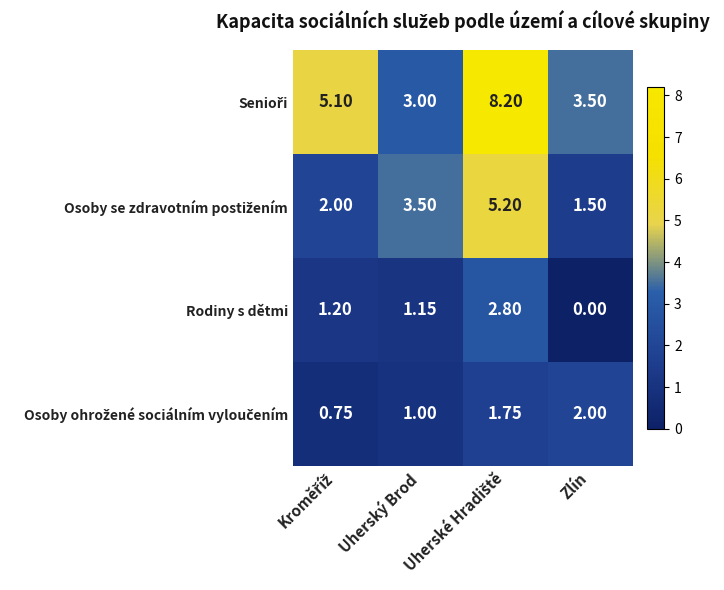

What is the greatest value displayed?

8.2